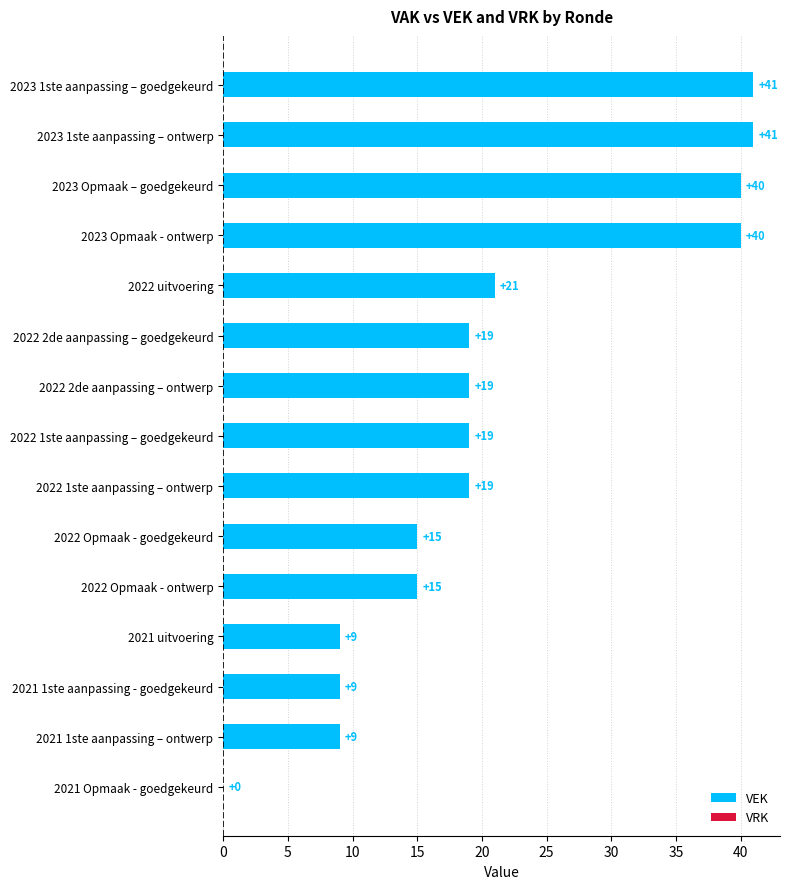

What is the change in value from 2022 2de aanpassing – goedgekeurd to 2021 1ste aanpassing - goedgekeurd?

-10